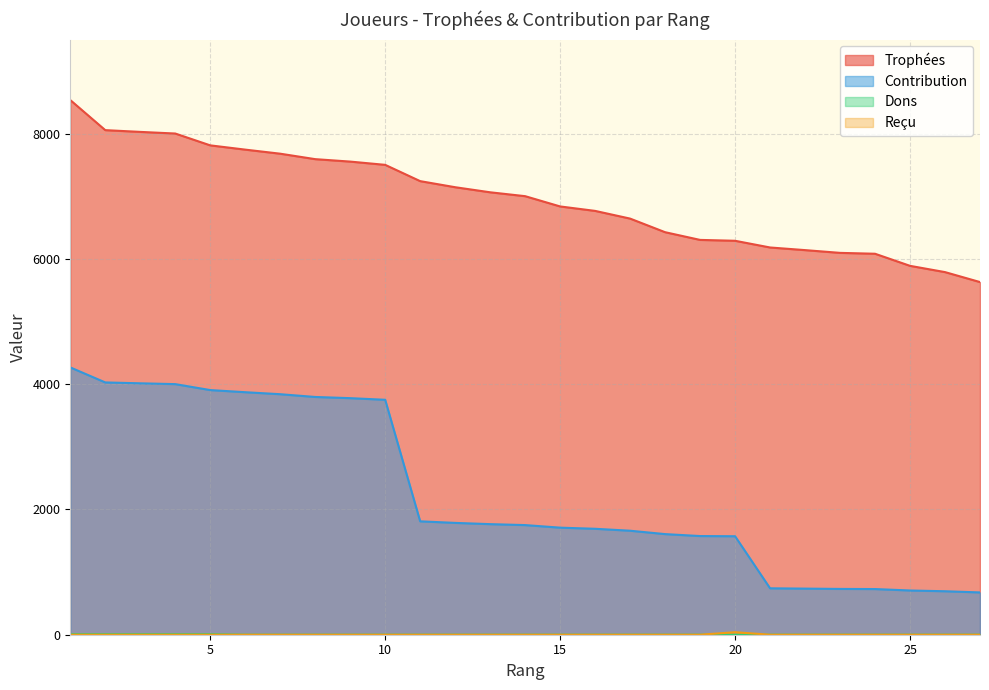

How many Dons values are between 0 and 1?

22